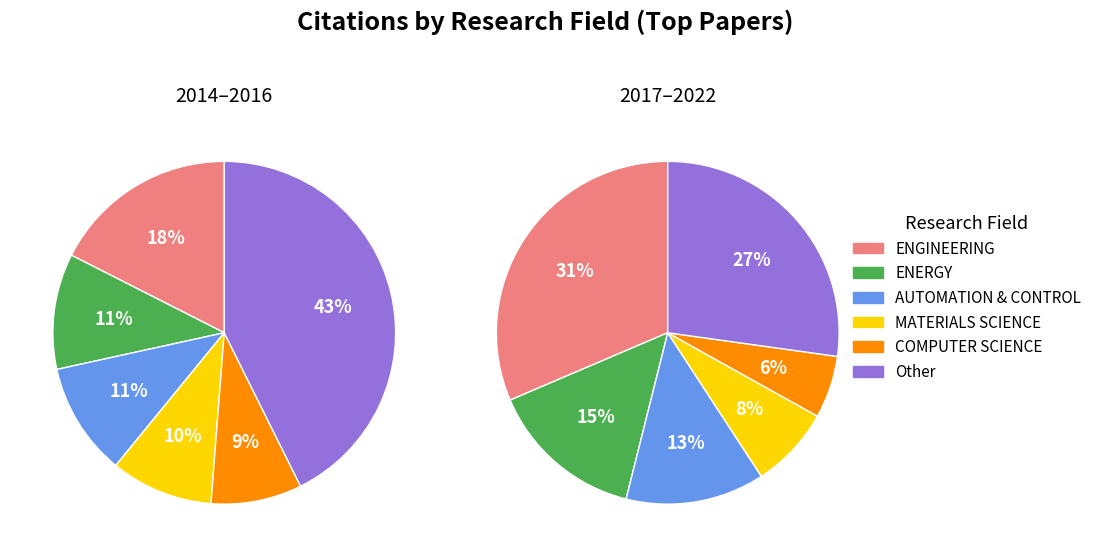

Approximately how many times larger is the value at AUTOMATION & CONTROL compared to COMPUTER SCIENCE?

2.2